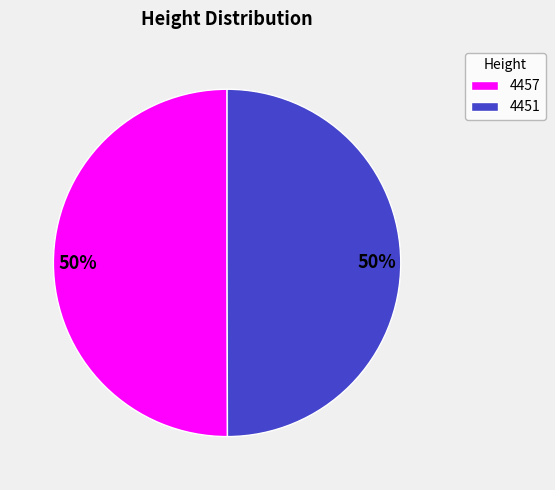

Combined, do 4457 and 4451 account for over 50%?

Yes